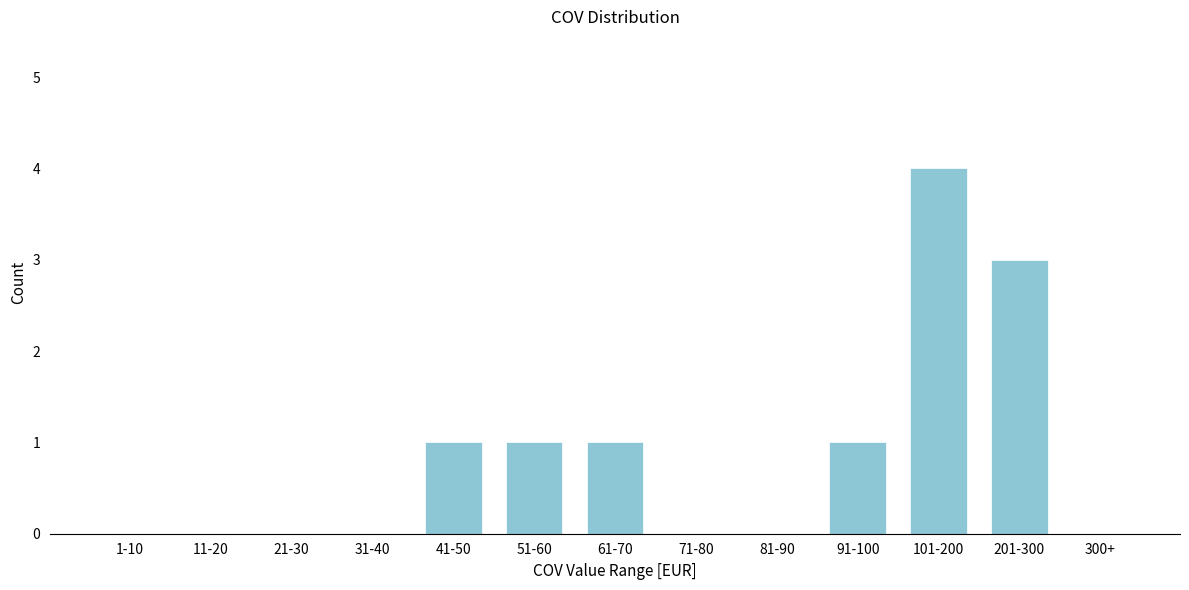

Reading right to left, transcribe all the data shown in this chart.

300+=0	201-300=3	101-200=4	91-100=1	81-90=0	71-80=0	61-70=1	51-60=1	41-50=1	31-40=0	21-30=0	11-20=0	1-10=0